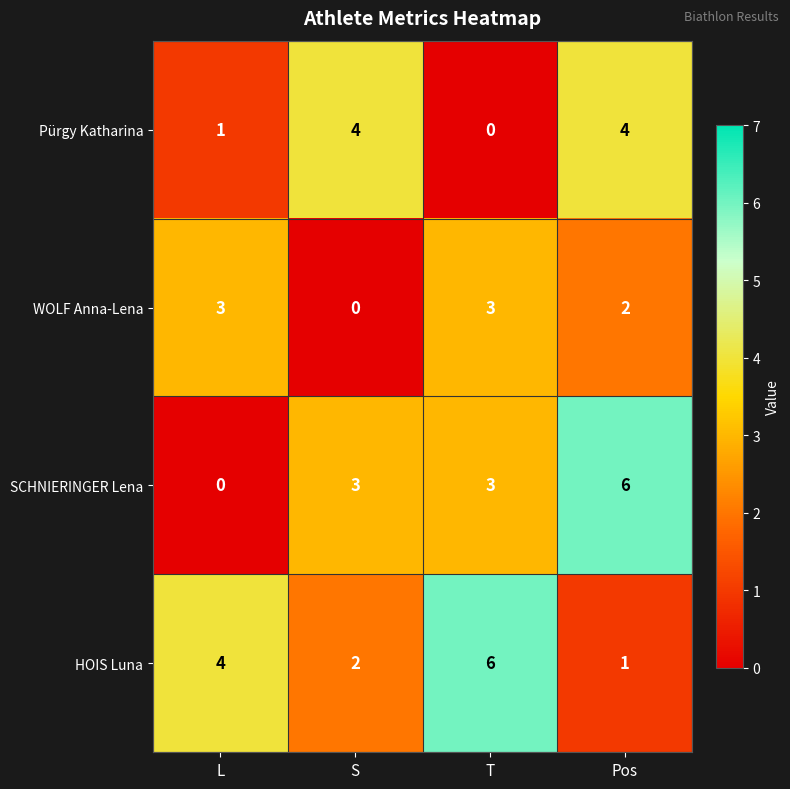

Which category has the lowest value in the Pürgy Katharina series?

T